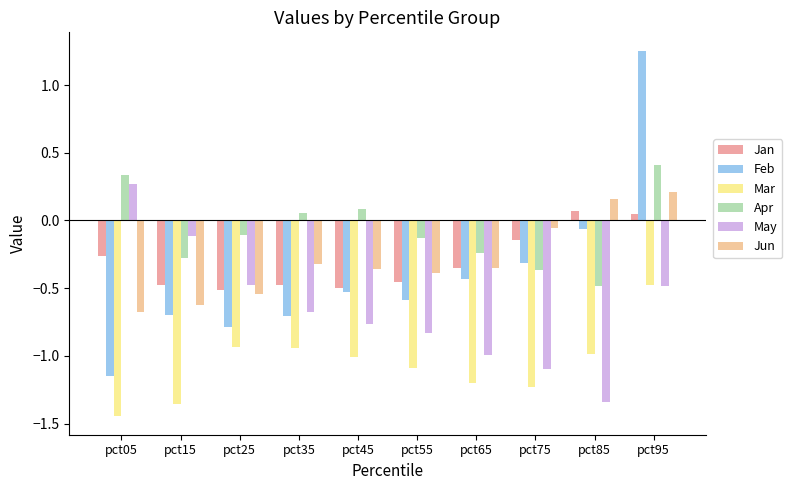

What is the total value across all series at pct75?

-3.2